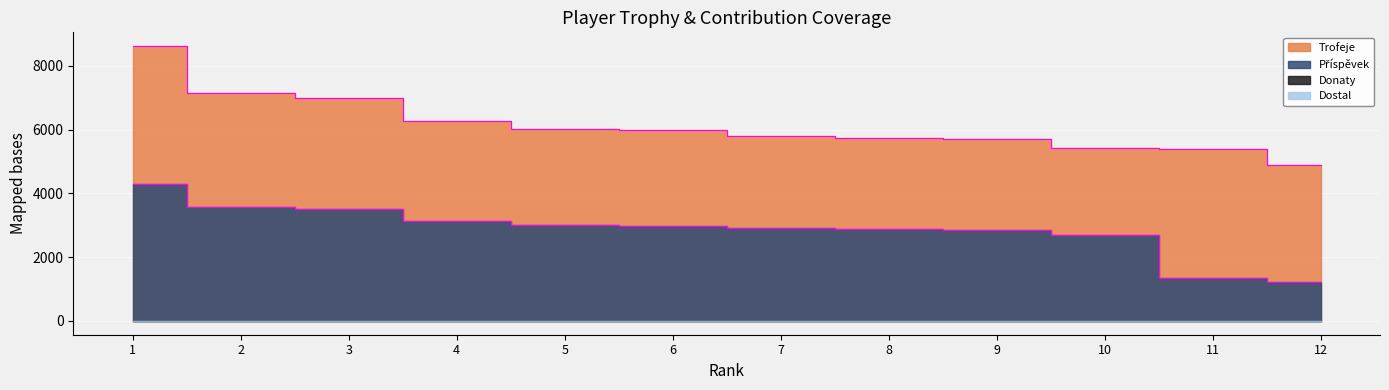

What is the minimum value shown in the chart?

1225